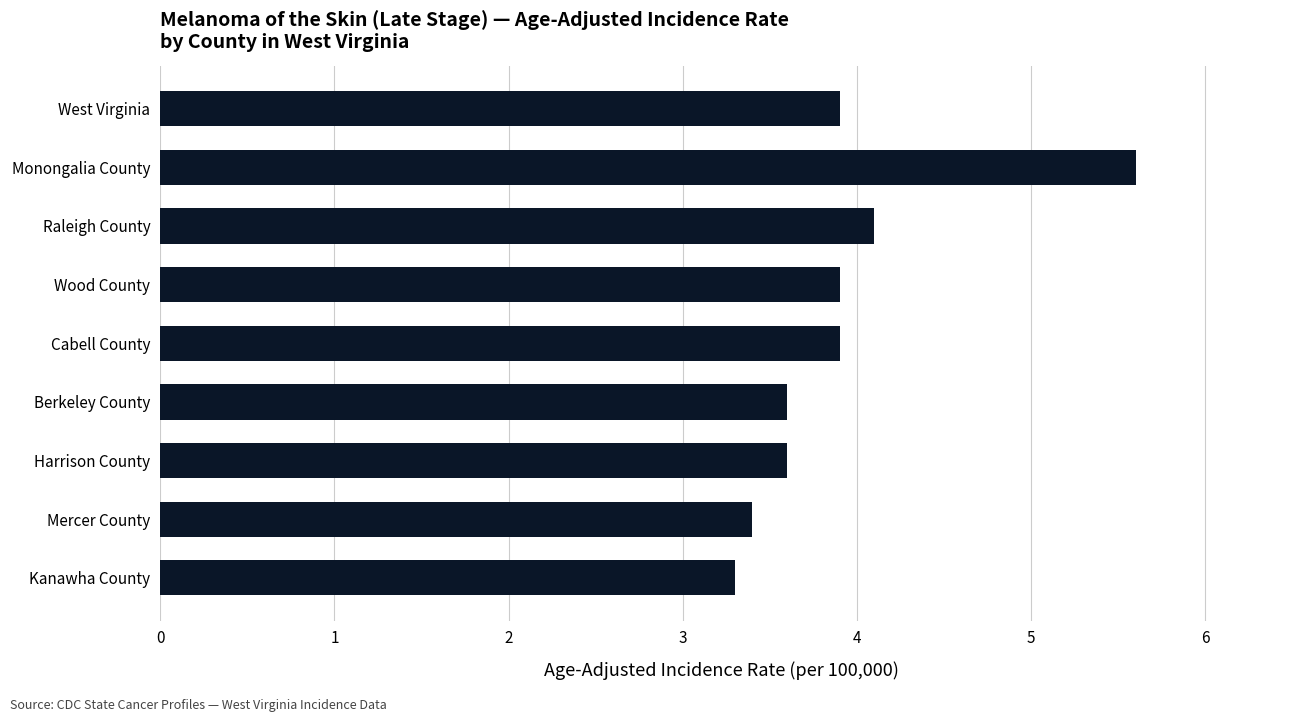

What is the difference between the second highest and second lowest values?

0.7